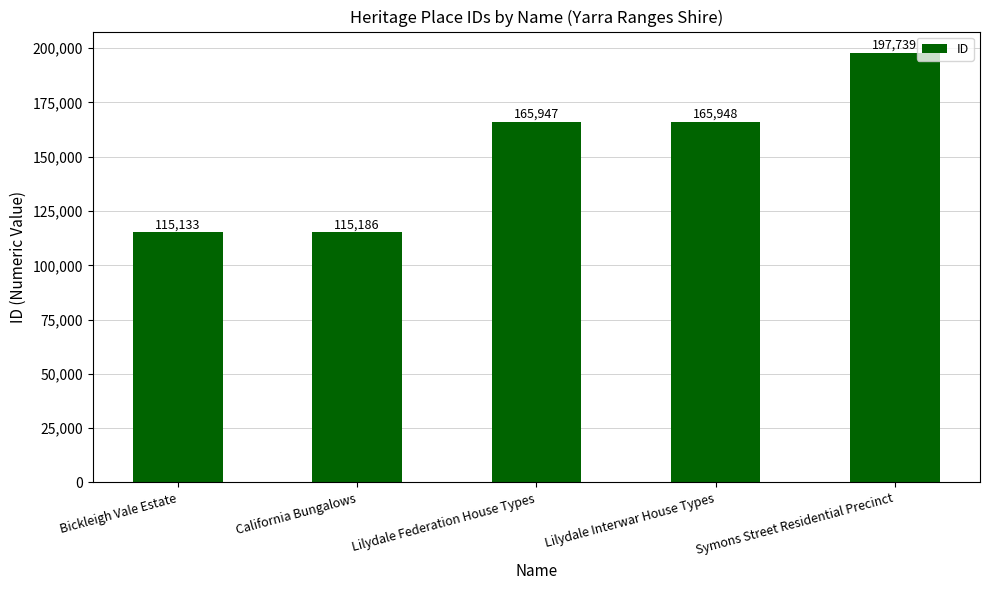

What is the maximum value shown in the chart?

197739